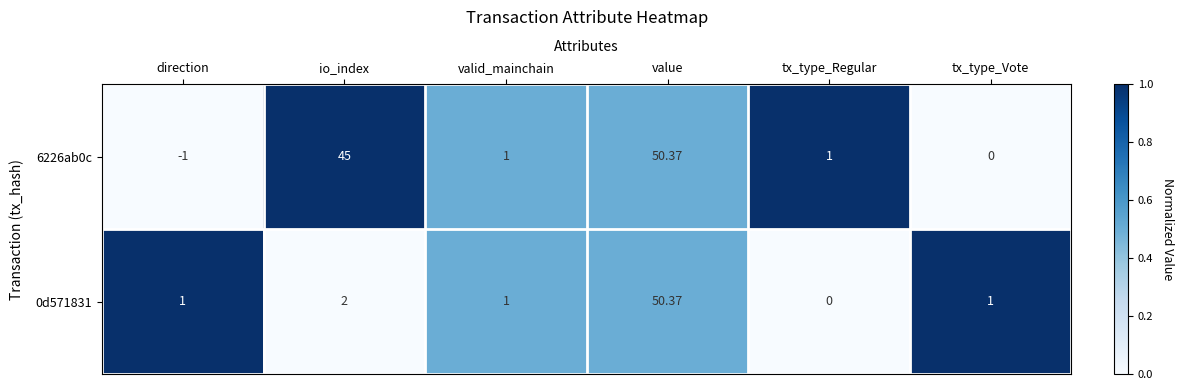

At which category is the sum across all series the highest?

value